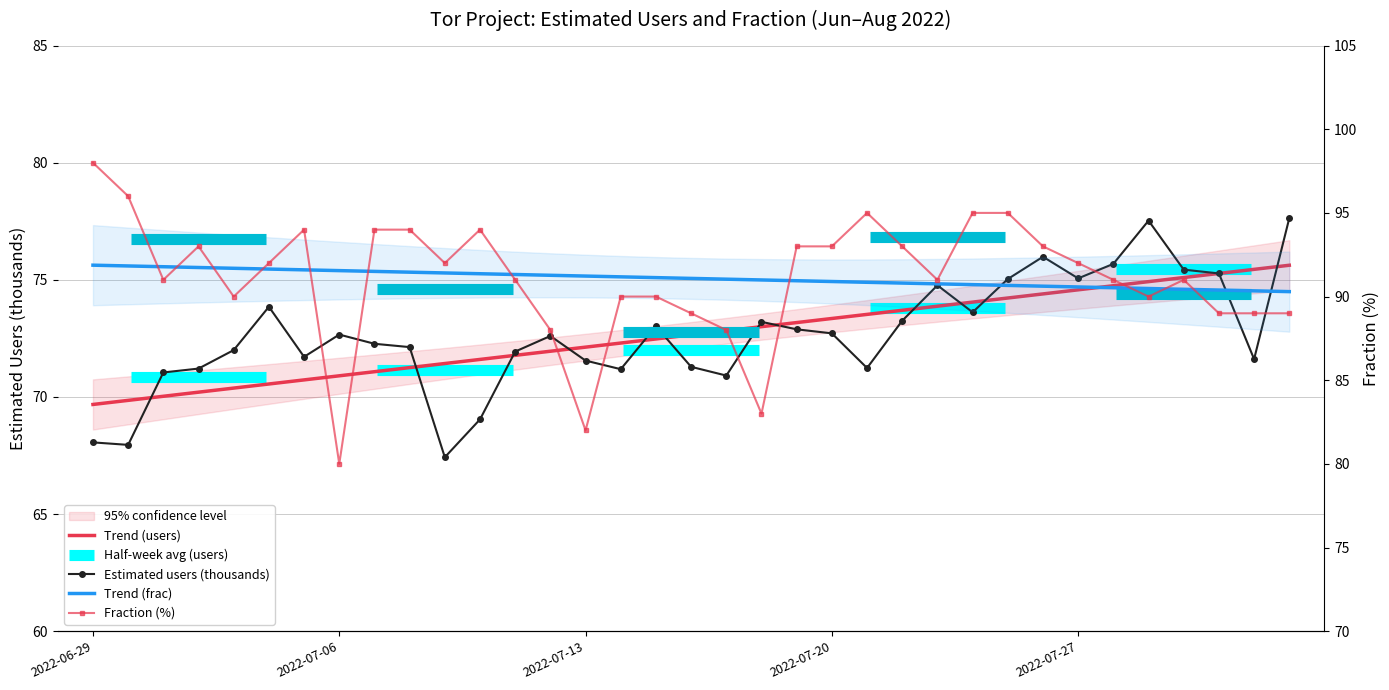

What value does the frac series have at 2022-06-29?

98.0